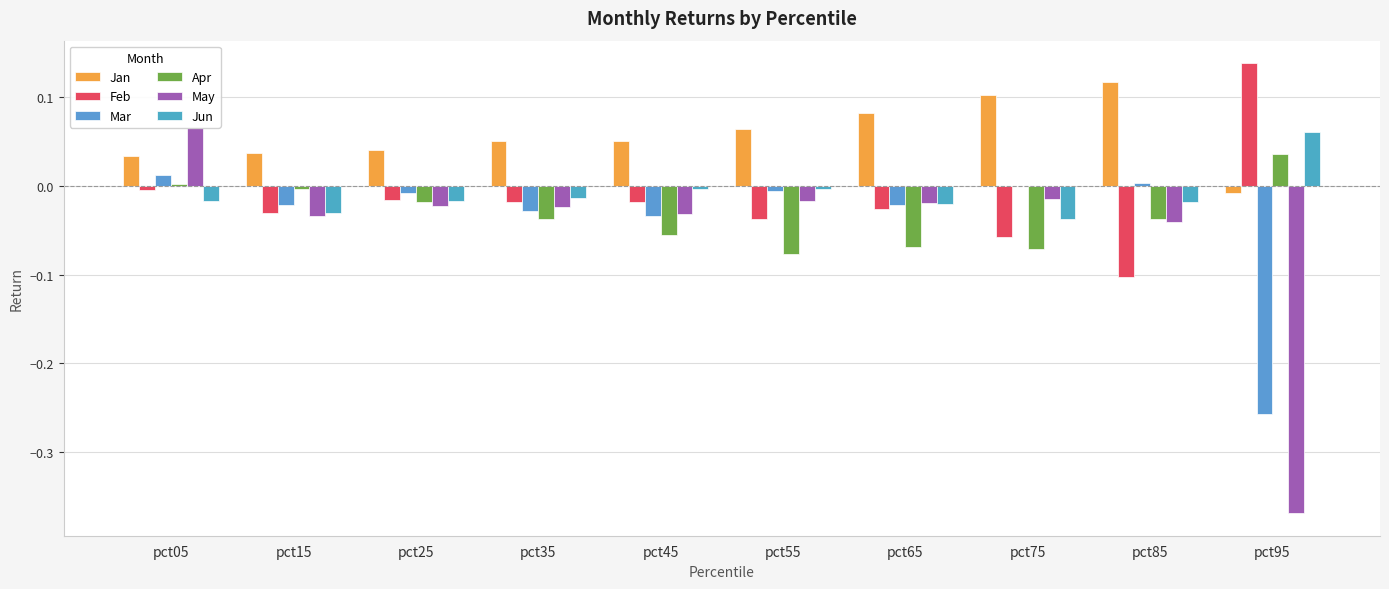

Reading left to right, list all the values displayed in this chart.

Jan: pct05=0.0	pct15=0.0	pct25=0.0	pct35=0.1	pct45=0.1	pct55=0.1	pct65=0.1	pct75=0.1	pct85=0.1	pct95=-0.0
Feb: pct05=-0.0	pct15=-0.0	pct25=-0.0	pct35=-0.0	pct45=-0.0	pct55=-0.0	pct65=-0.0	pct75=-0.1	pct85=-0.1	pct95=0.1
Mar: pct05=0.0	pct15=-0.0	pct25=-0.0	pct35=-0.0	pct45=-0.0	pct55=-0.0	pct65=-0.0	pct75=0.0	pct85=0.0	pct95=-0.3
Apr: pct05=0.0	pct15=-0.0	pct25=-0.0	pct35=-0.0	pct45=-0.1	pct55=-0.1	pct65=-0.1	pct75=-0.1	pct85=-0.0	pct95=0.0
May: pct05=0.1	pct15=-0.0	pct25=-0.0	pct35=-0.0	pct45=-0.0	pct55=-0.0	pct65=-0.0	pct75=-0.0	pct85=-0.0	pct95=-0.4
Jun: pct05=-0.0	pct15=-0.0	pct25=-0.0	pct35=-0.0	pct45=-0.0	pct55=-0.0	pct65=-0.0	pct75=-0.0	pct85=-0.0	pct95=0.1